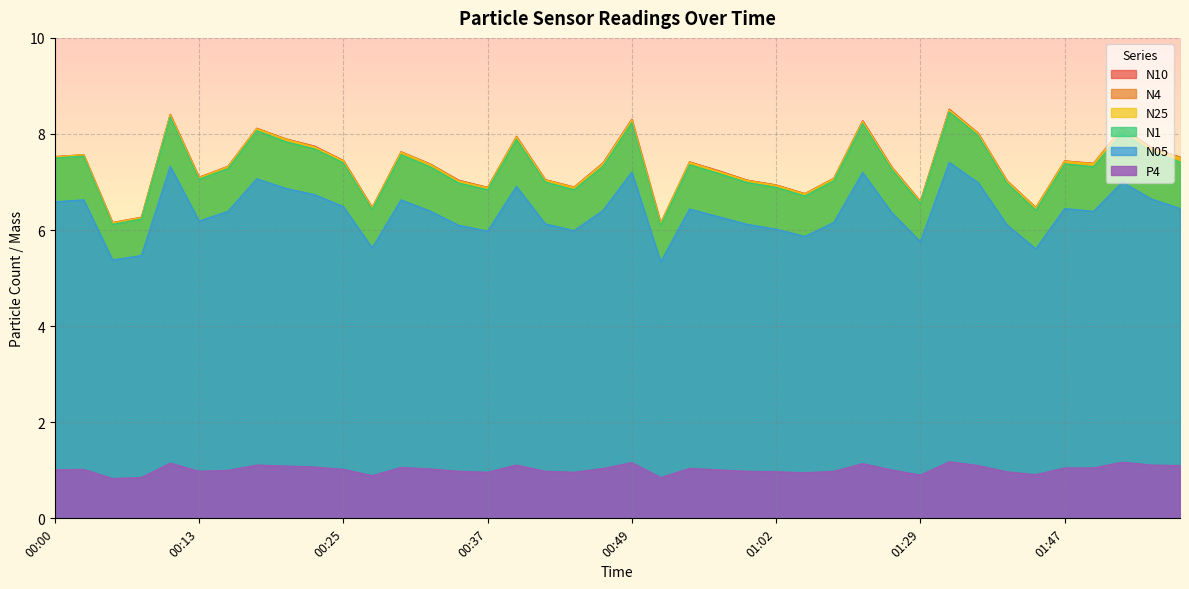

What is the lowest value of the N25 series?

6.1